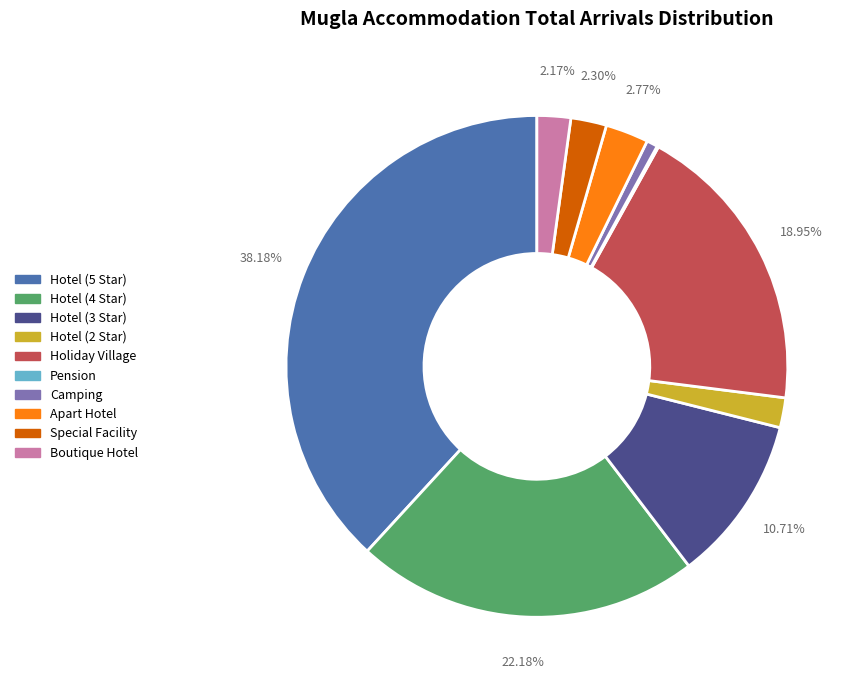

Approximately how many times larger is the value at Holiday Village compared to Apart Hotel?

6.8